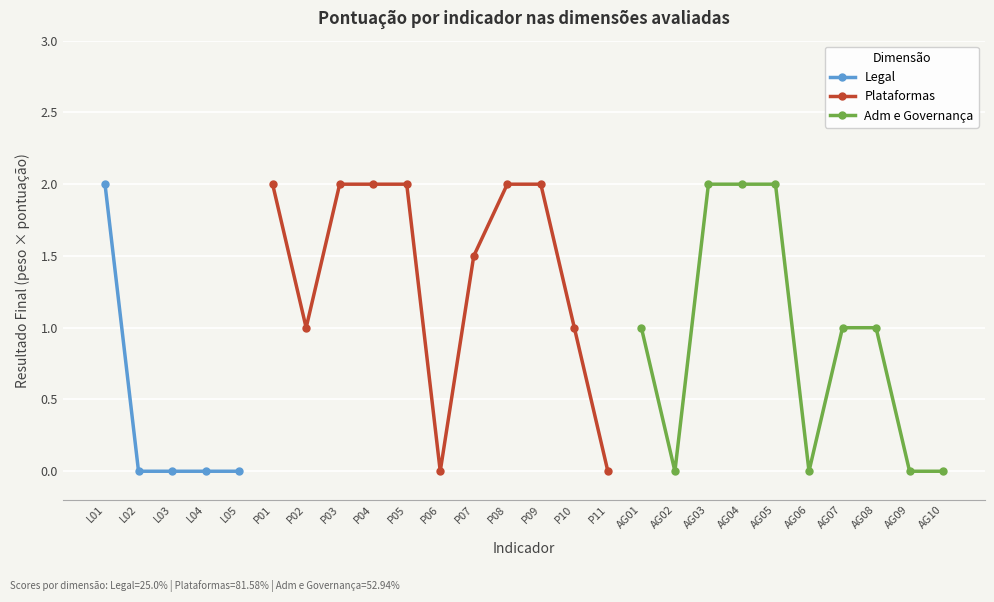

Where is the first local minimum for Adm e Governança?

AG02